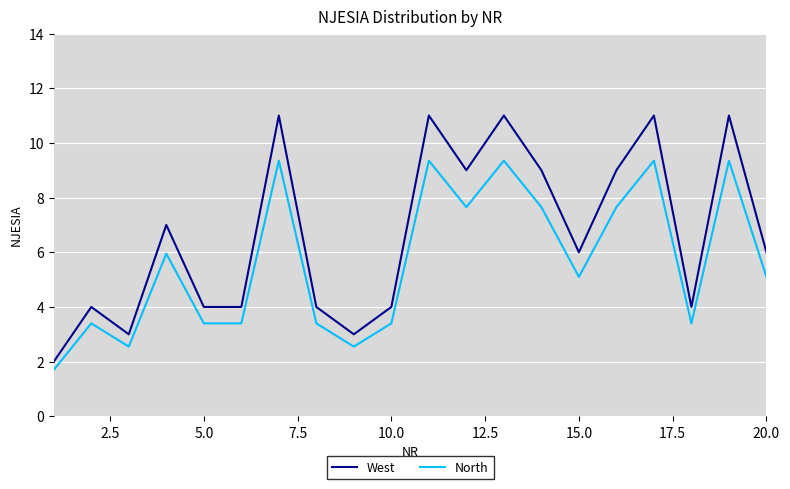

What is the smallest value displayed?

1.7